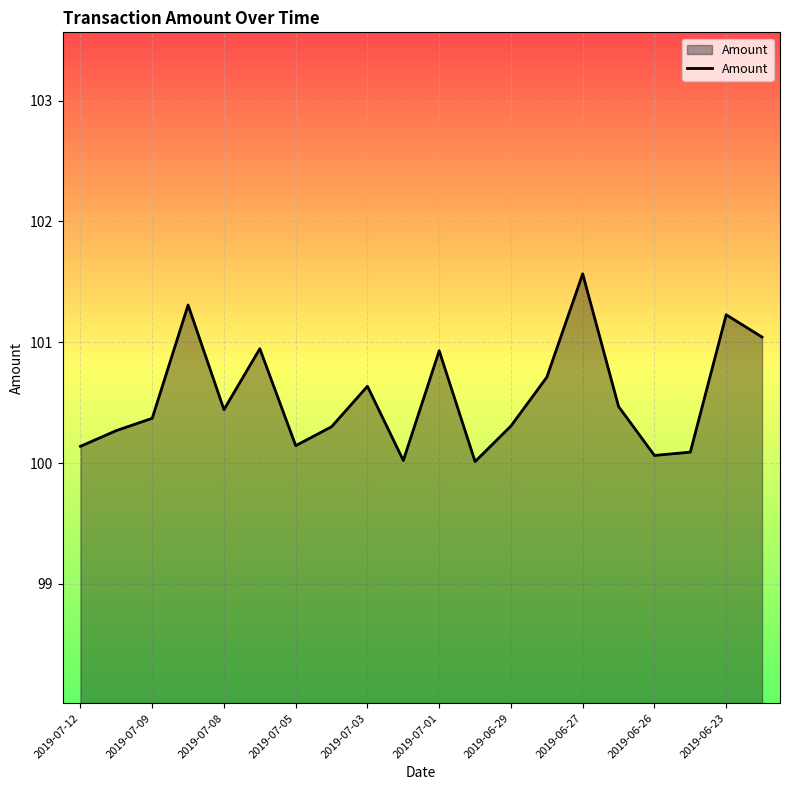

What is the maximum value shown in the chart?

101.6